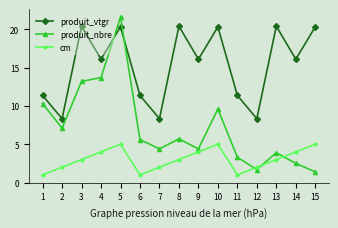

Reading left to right, extract all data points from this chart.

produit_vtgr: 11.4	8.3	20.4	16.1	20.3	11.4	8.3	20.4	16.1	20.3	11.4	8.3	20.4	16.1	20.3
produit_nbre: 10.3	7.1	13.2	13.7	21.6	5.6	4.4	5.7	4.4	9.6	3.3	1.7	3.9	2.5	1.4
cm: 1.0	2.0	3.0	4.0	5.0	1.0	2.0	3.0	4.0	5.0	1.0	2.0	3.0	4.0	5.0